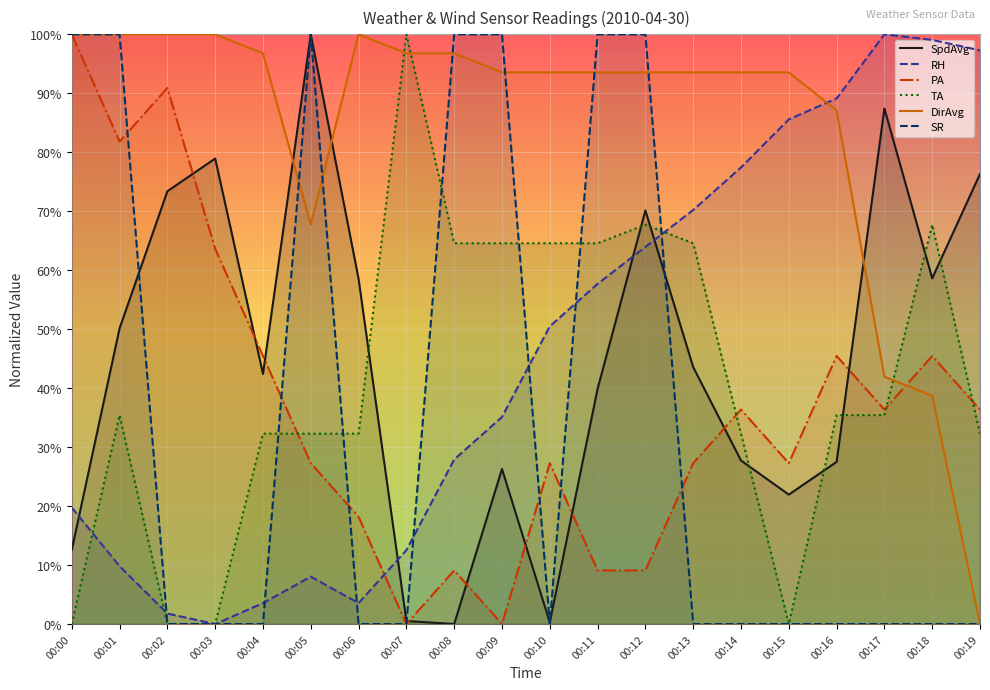

Between 00:07 and 00:11, which series saw the biggest shift?

SR